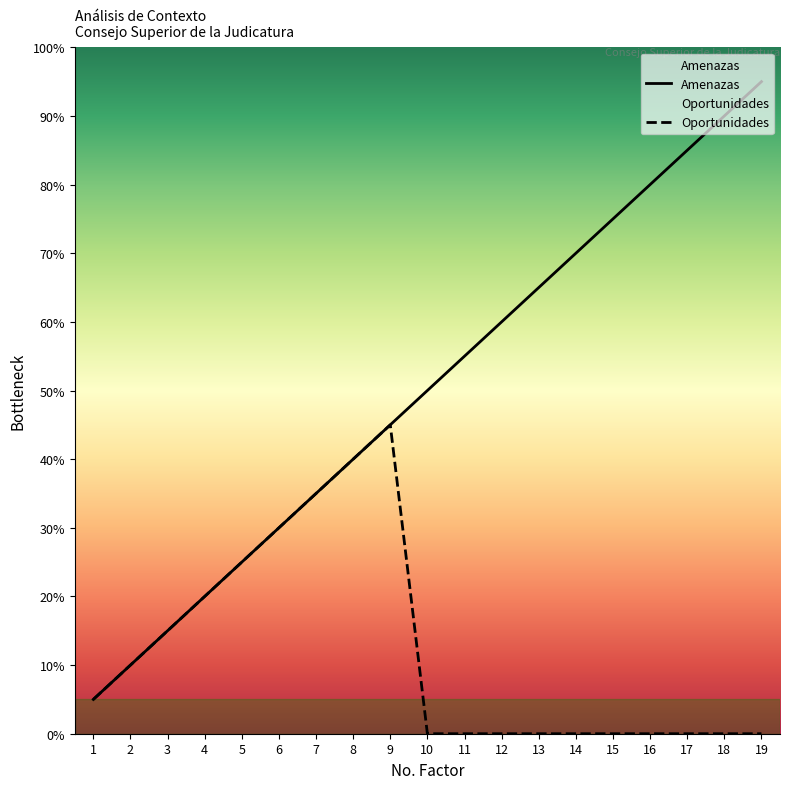

Is this an area chart (filled region under the line)?

No